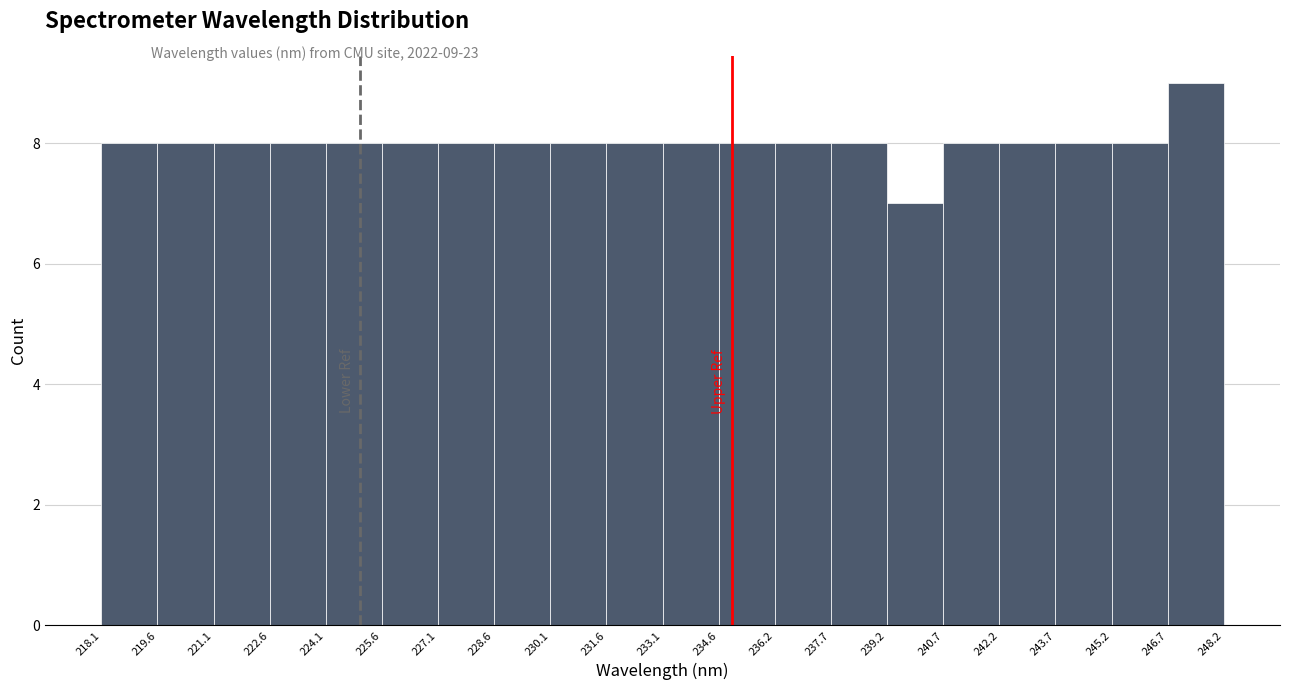

Which range on the x-axis has the tallest bar?

246.7 to 248.2